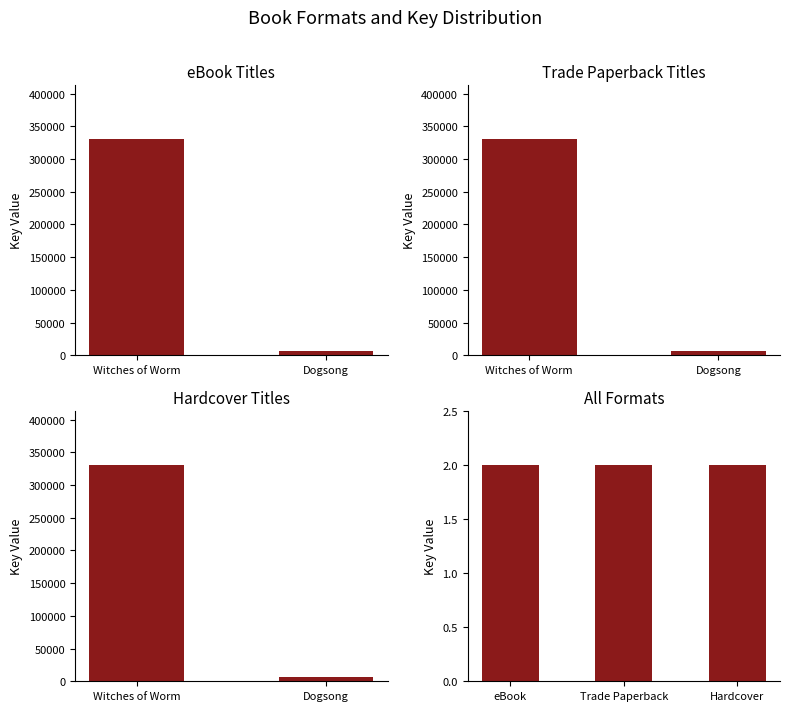

Is the value of Trade Paperback at Trade Paperback greater than the value of Hardcover at eBook?

No